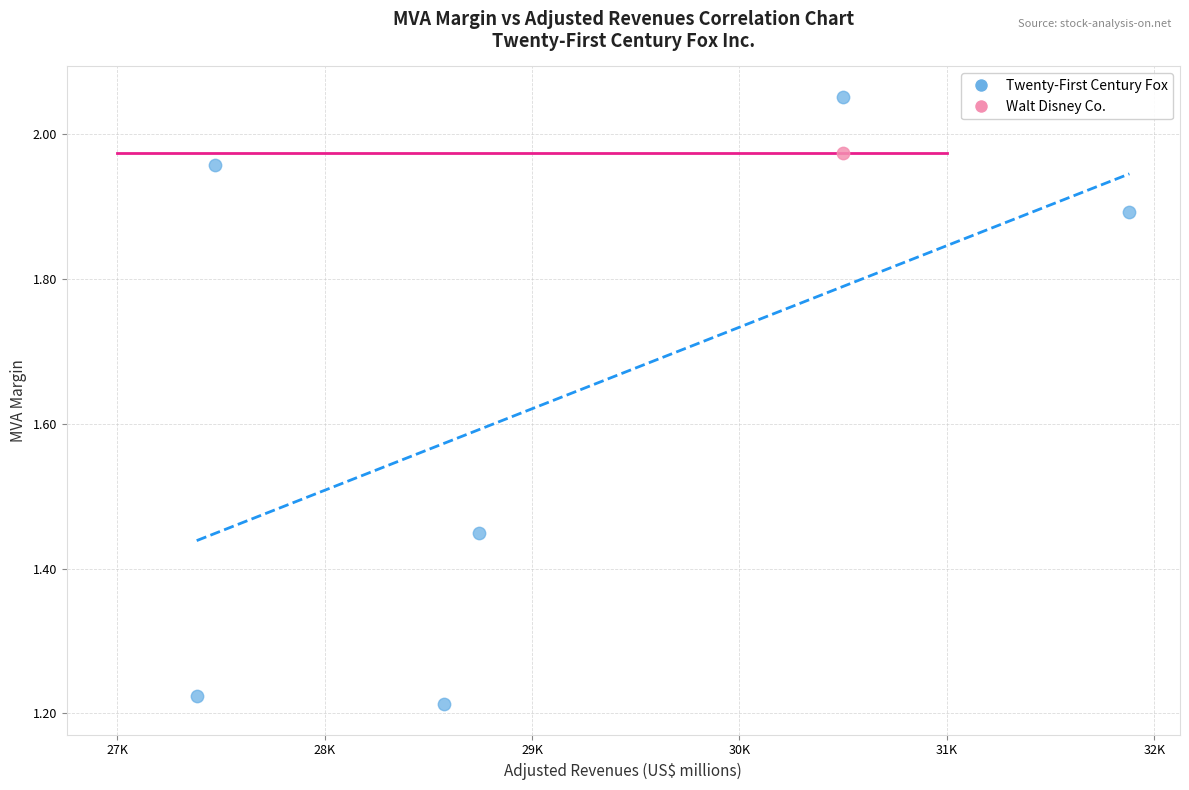

What are all the series names shown in the legend?

Twenty-First Century Fox, Walt Disney Co.